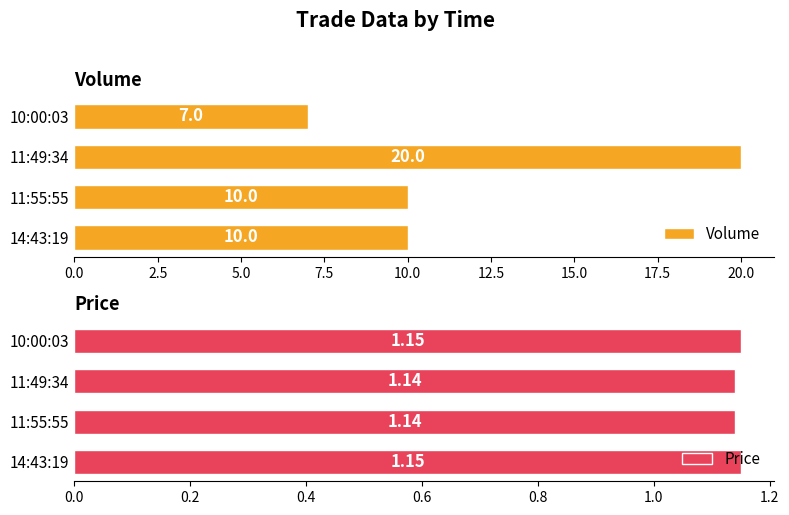

What is the sum of the Volume values at 14:43:19 and 11:55:55?

20